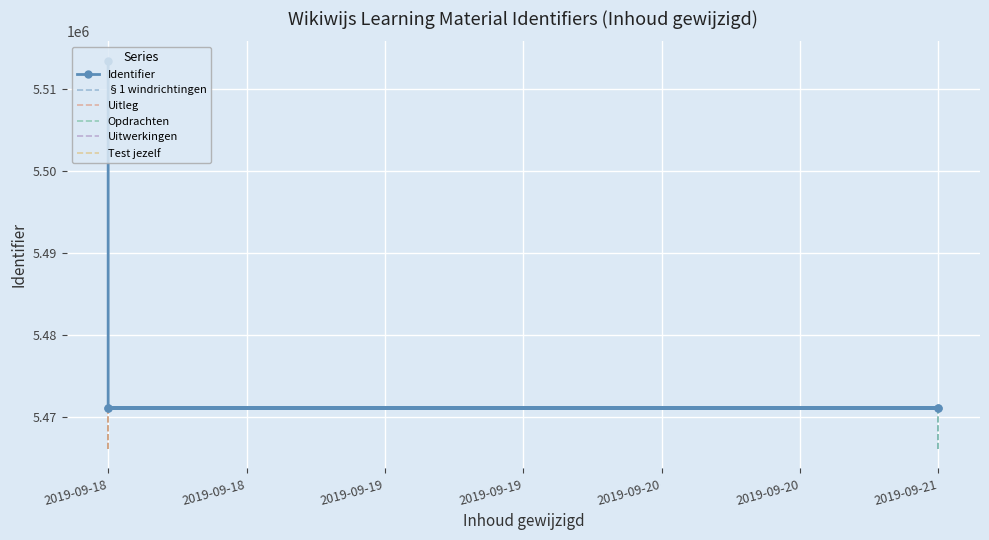

List the labels in order of value, smallest first.

2019-09-21, 2019-09-18, 2019-09-21, 2019-09-18, 2019-09-18